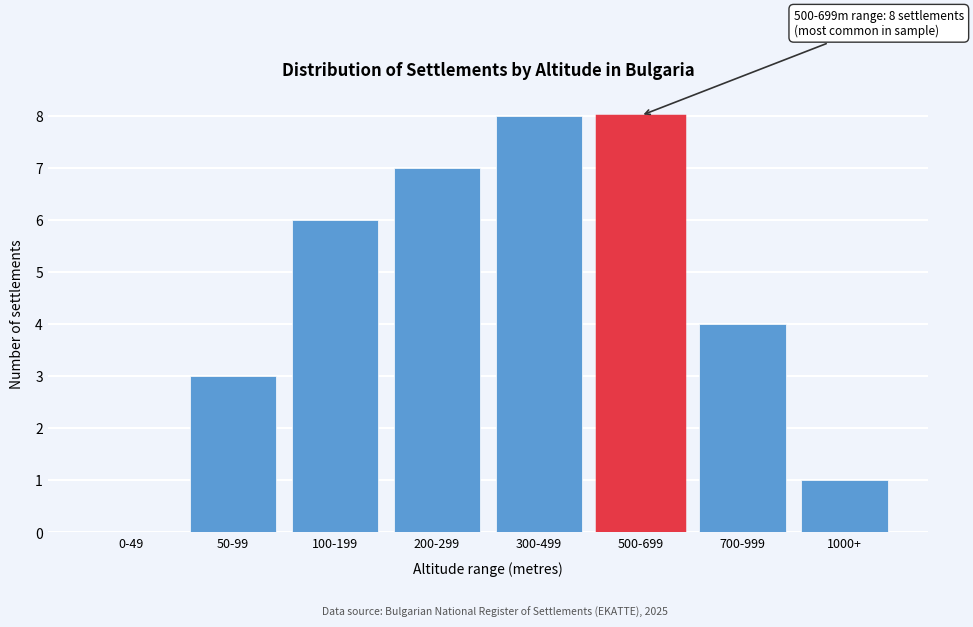

Reading right to left, transcribe all the data shown in this chart.

1000+=1	700-999=4	500-699=8	300-499=8	200-299=7	100-199=6	50-99=3	0-49=0